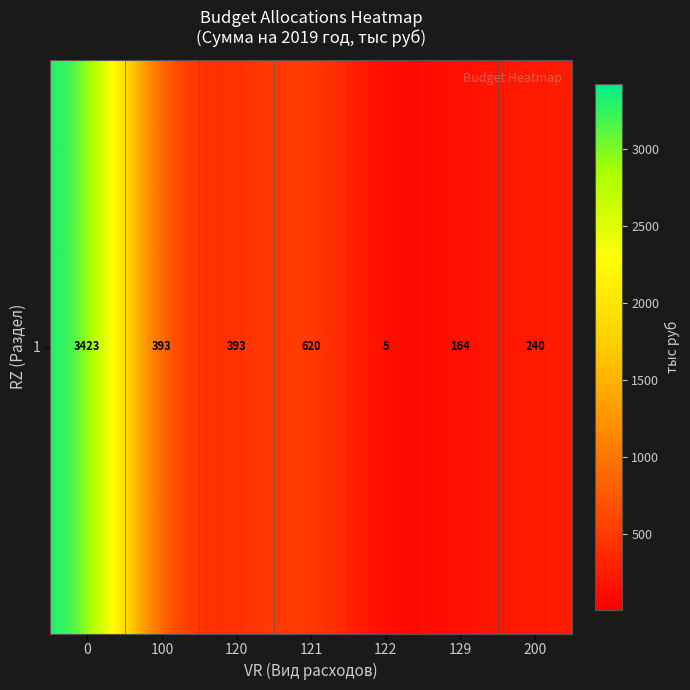

Reading right to left, extract all data points from this chart.

240.0	164.1	5.0	619.7	393.1	393.1	3422.7